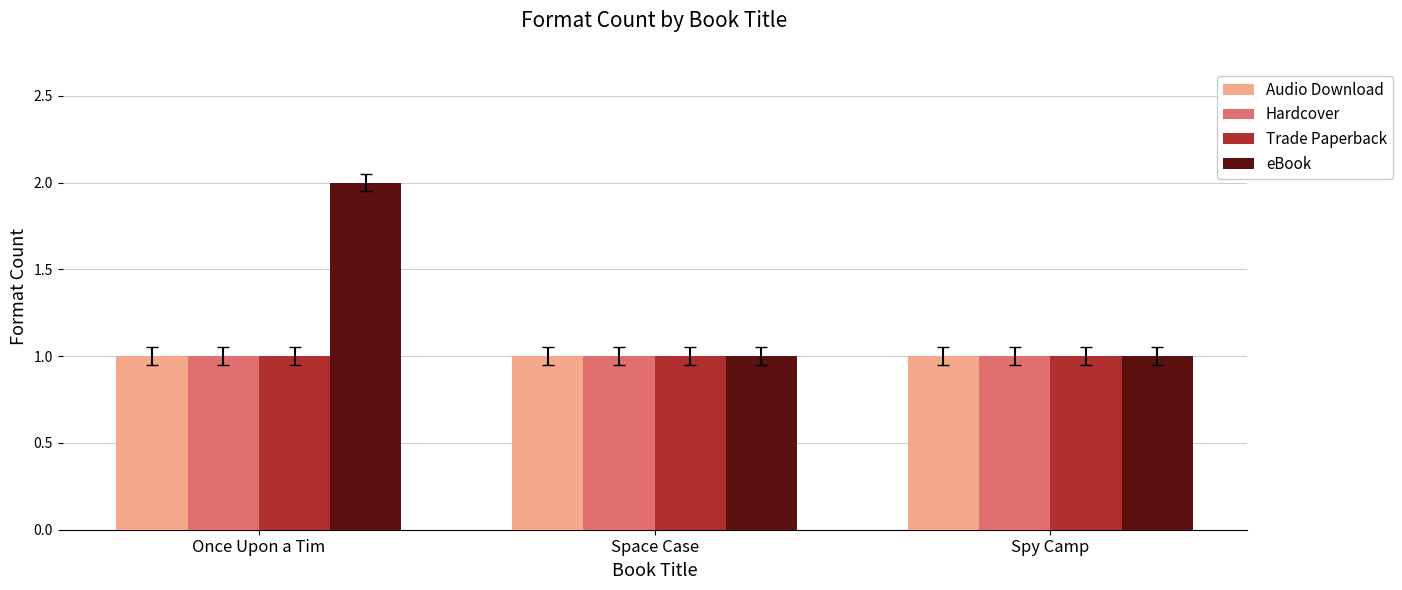

The Hardcover series shows 2 at Once Upon a Tim. True or false?

False